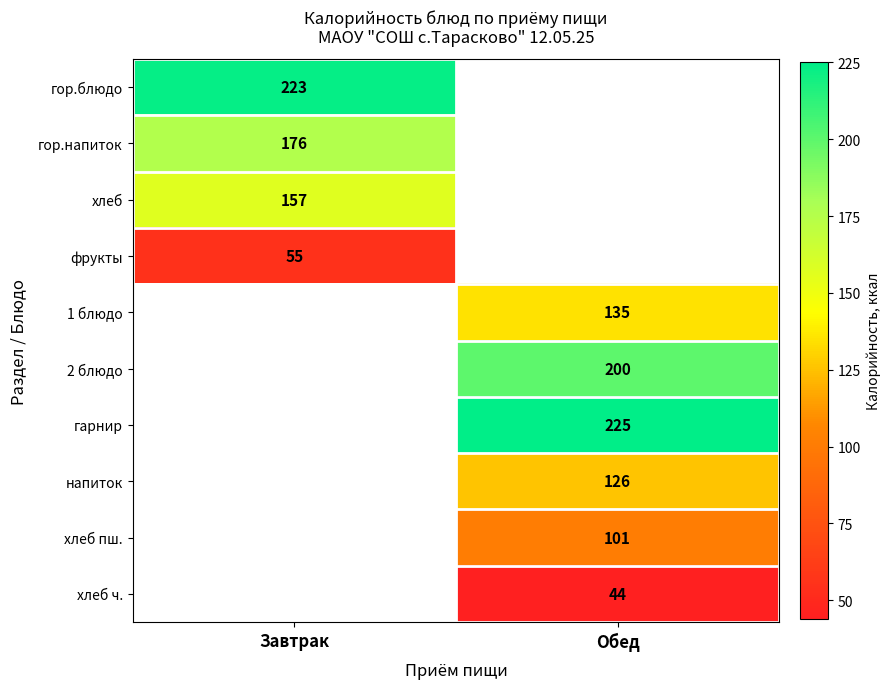

The value of 1 блюдо at Обед is 207. True or false?

False